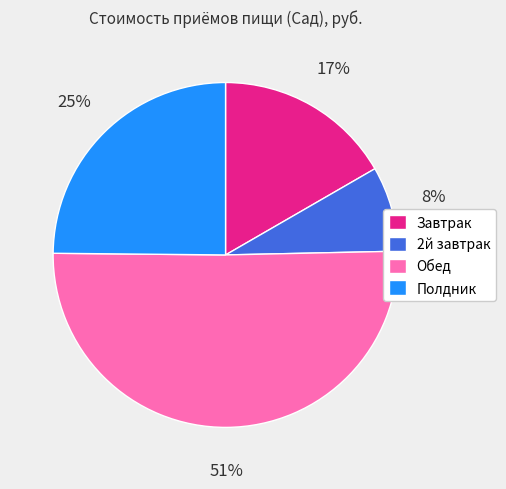

To the nearest percent, what percentage of the pie is Завтрак?

17%